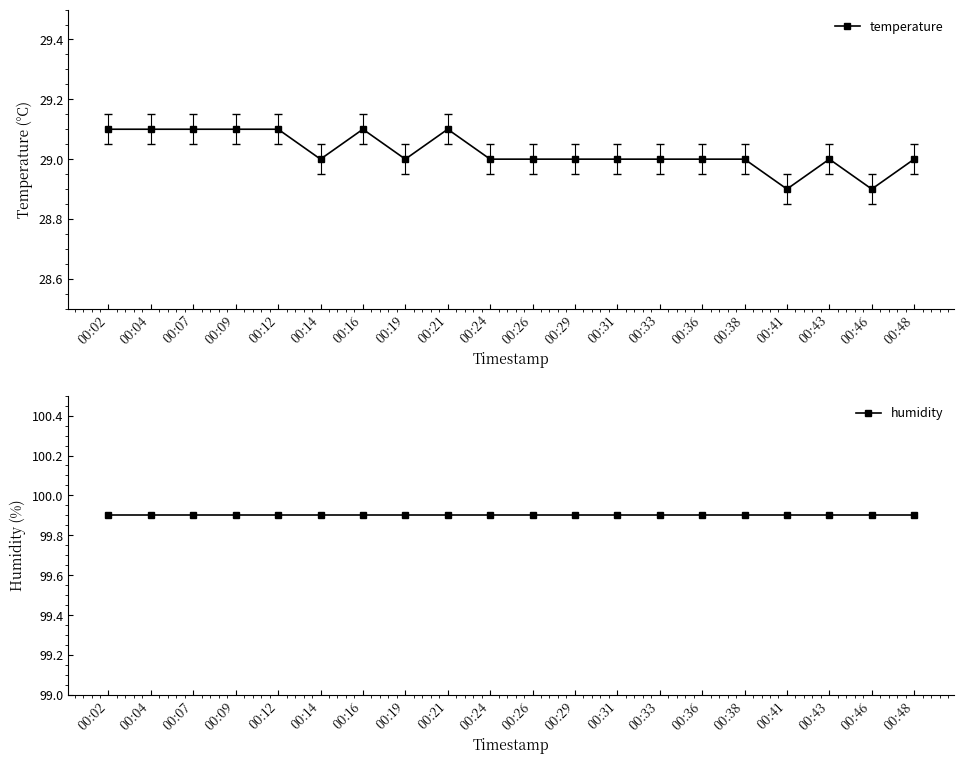

What is the sum of the humidity values at 00:12 and 00:21?

199.8